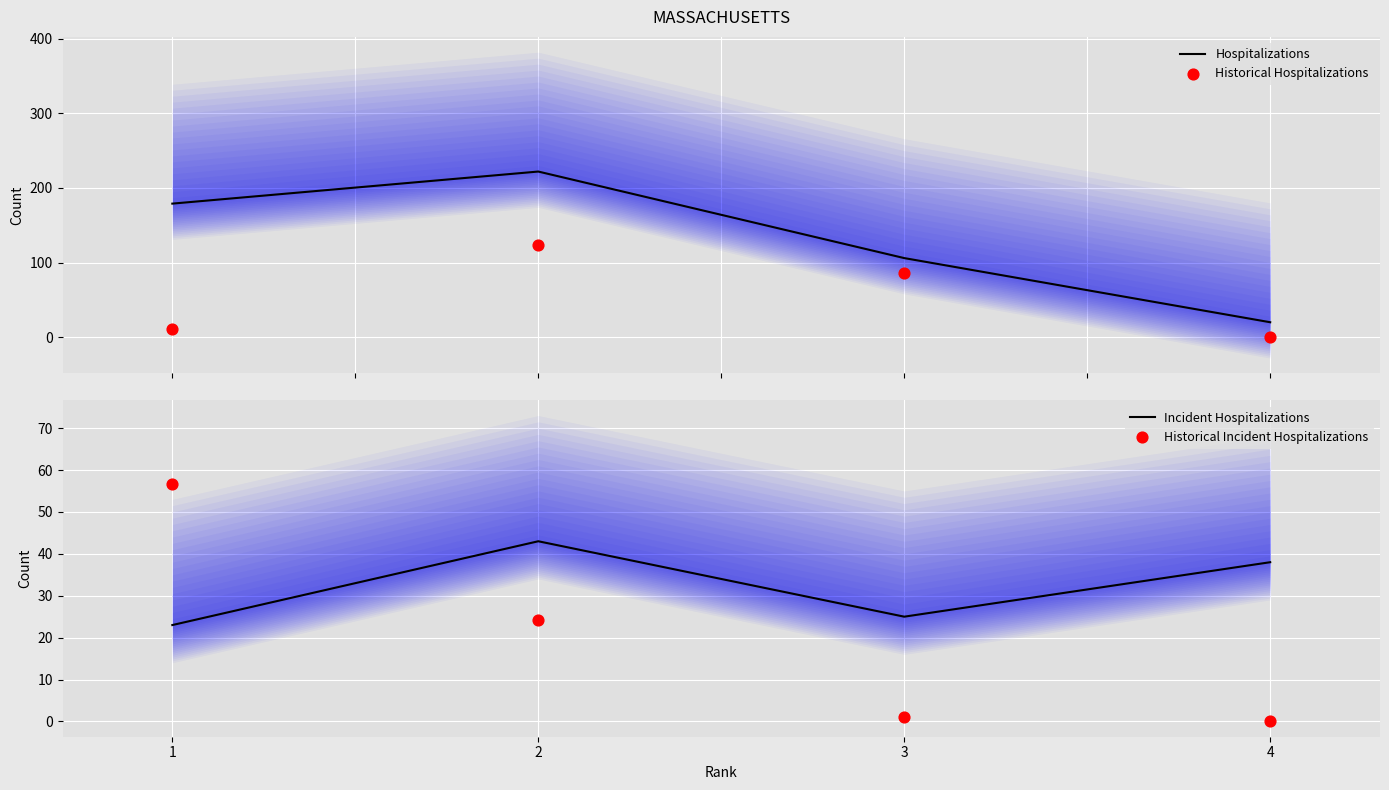

At how many categories does at least one series exceed 138?

2